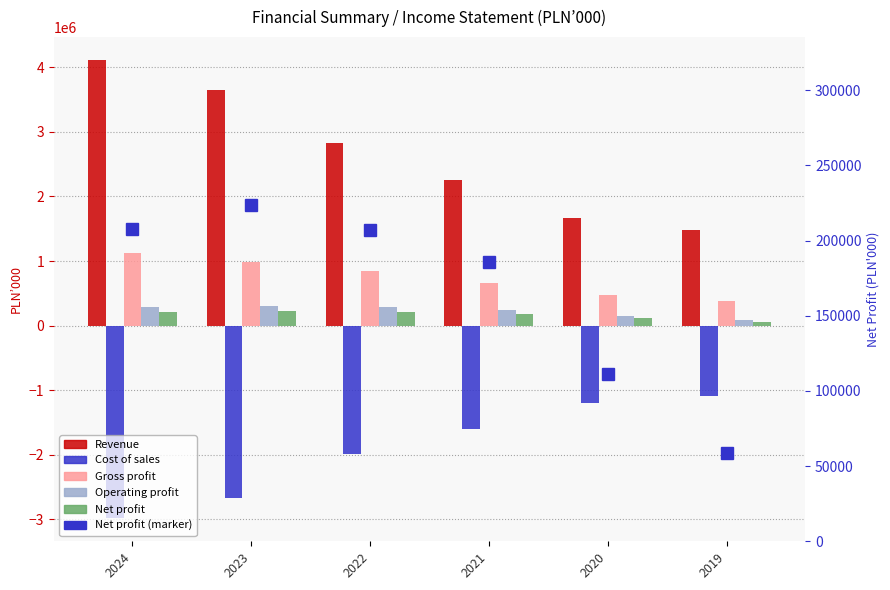

What is the value of the Revenue bar at the 6th from the left?

1479373